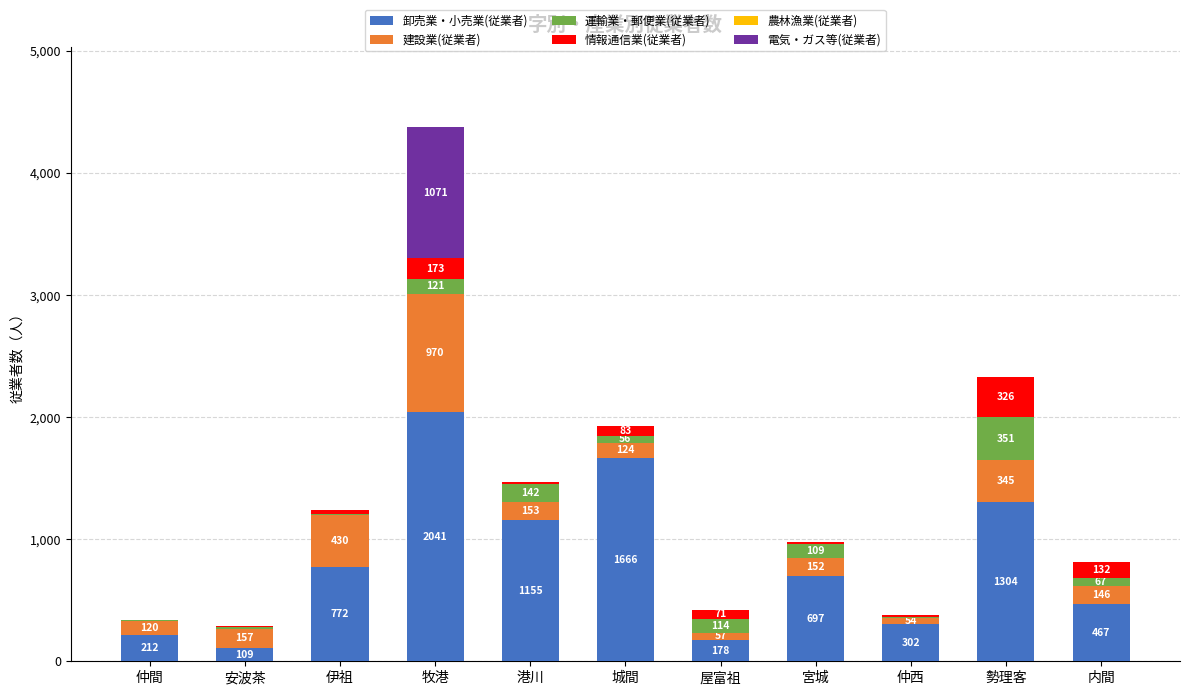

What is the maximum value for 卸売業・小売業(従業者)?

2041